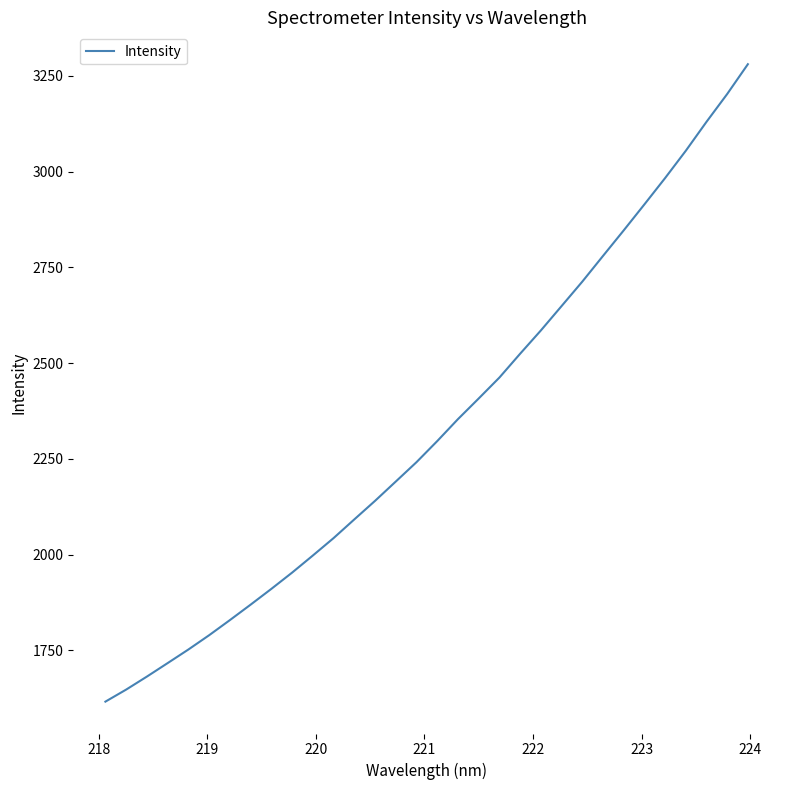

What is the greatest value displayed?

3280.2